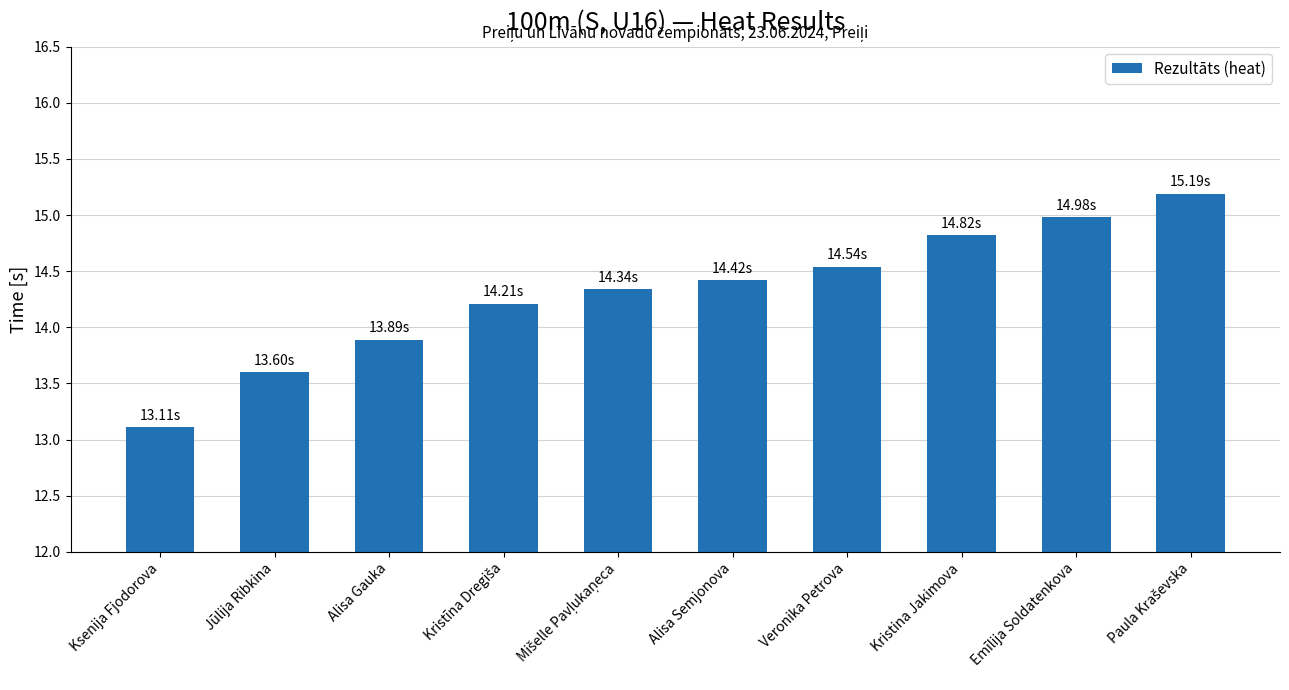

Where is the data nearest to the value 14?

Alisa Gauka